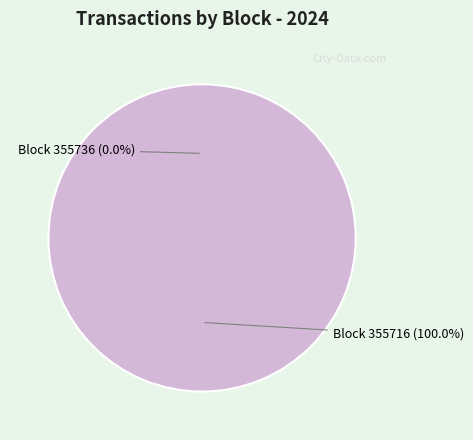

Count the number of slices in the pie.

2